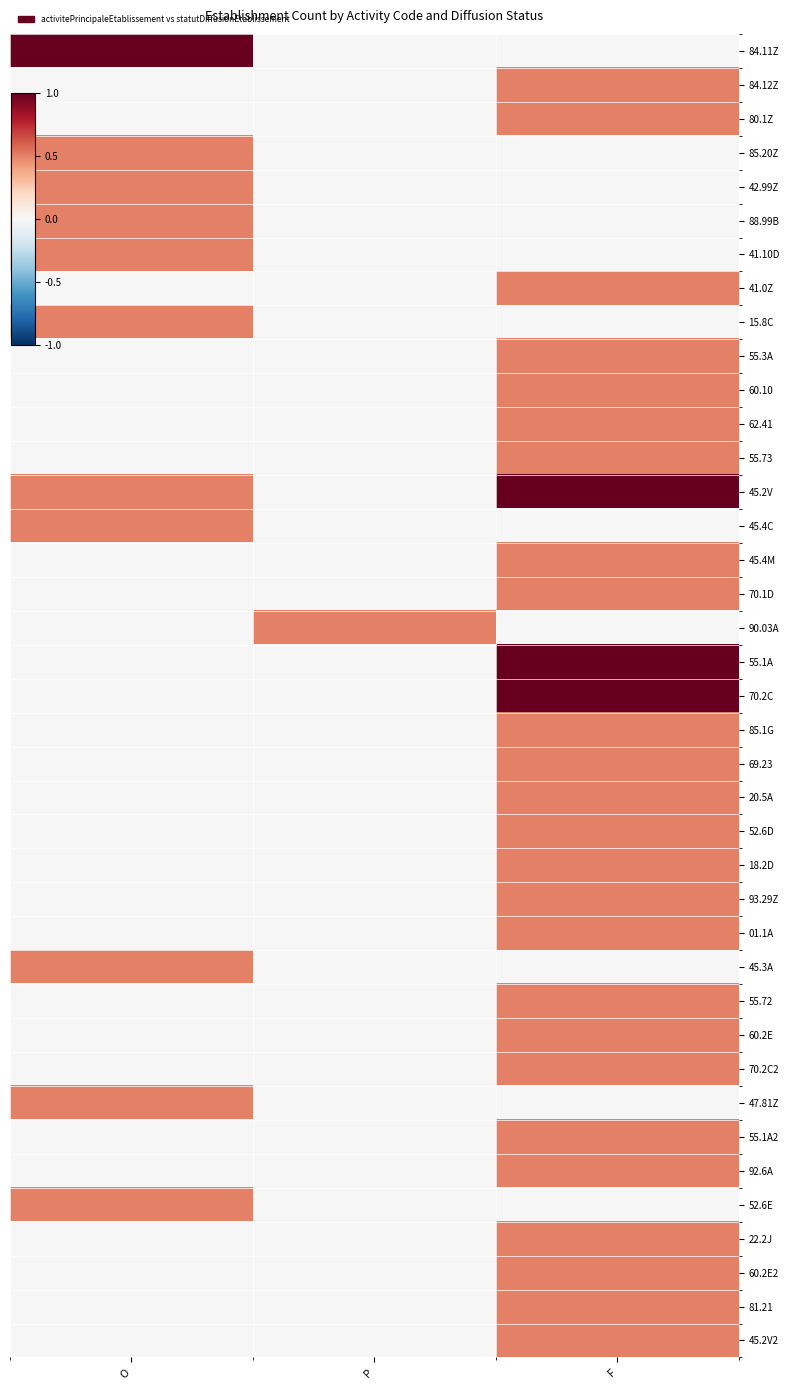

Rank the series by their maximum value, from lowest to highest.

84.12Z, 80.1Z, 85.20Z, 42.99Z, 88.99B, 41.10D, 41.0Z, 15.8C, 55.3A, 60.10, 62.41, 55.73, 45.4C, 45.4M, 70.1D, 90.03A, 85.1G, 69.23, 20.5A, 52.6D, 18.2D, 93.29Z, 01.1A, 45.3A, 55.72, 60.2E, 70.2C2, 47.81Z, 55.1A2, 92.6A, 52.6E, 22.2J, 60.2E2, 81.21, 45.2V2, 84.11Z, 45.2V, 55.1A, 70.2C